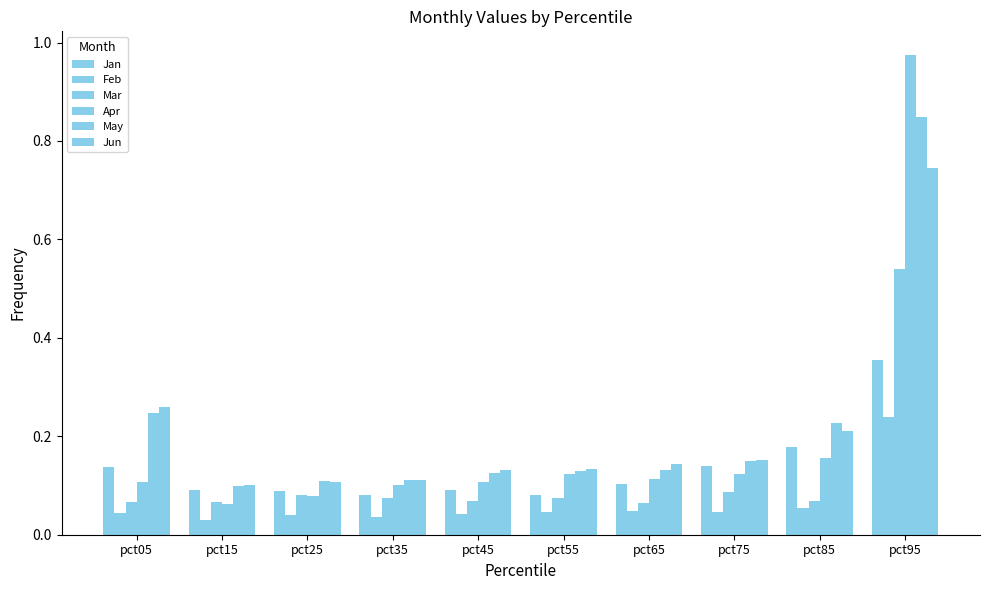

Count the number of data series in this chart.

6